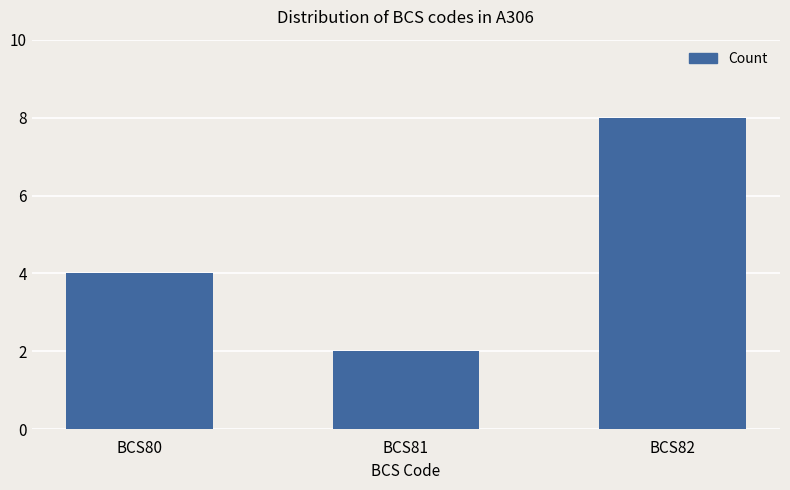

Reading left to right, transcribe all the data shown in this chart.

4	2	8